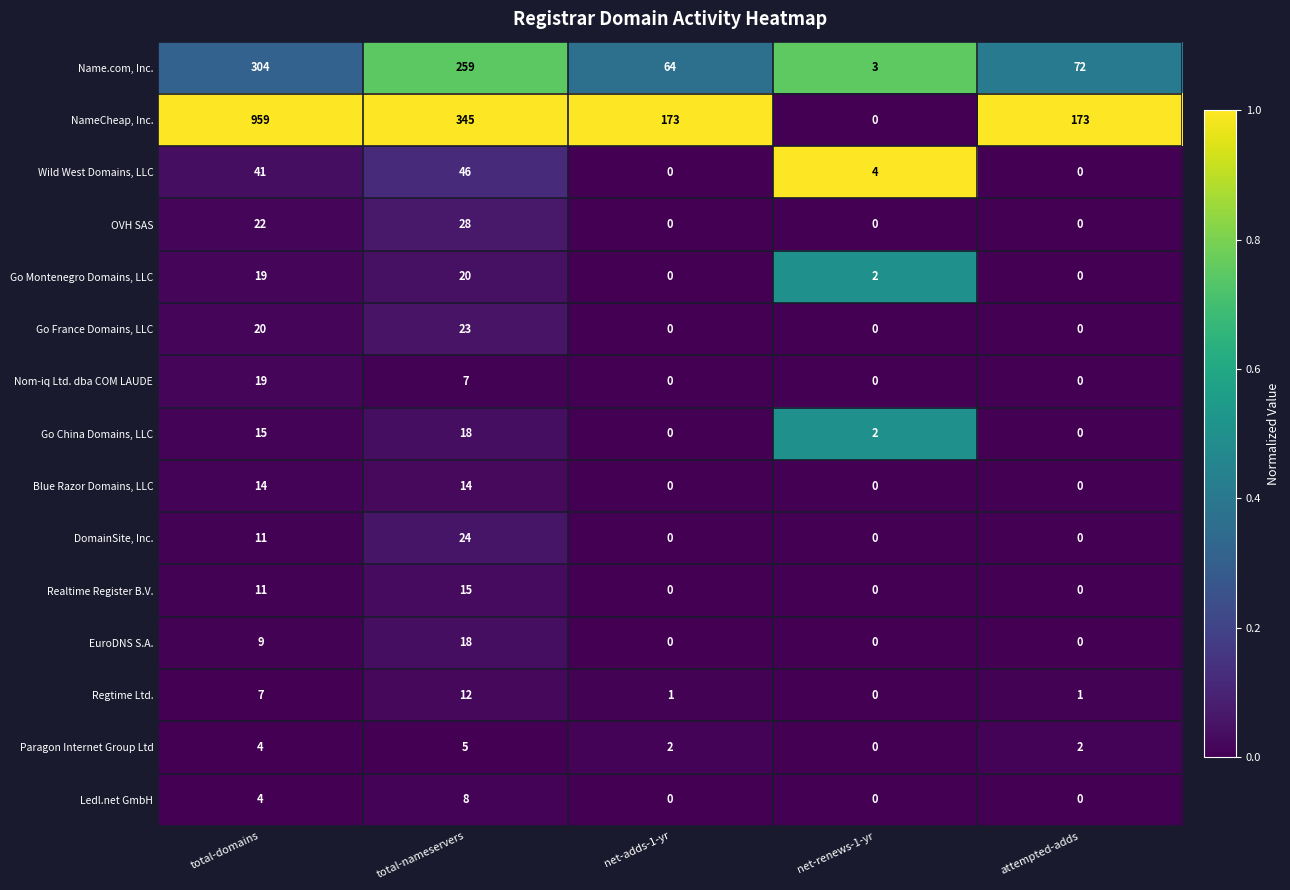

Which label corresponds to the largest value in the chart?

total-domains